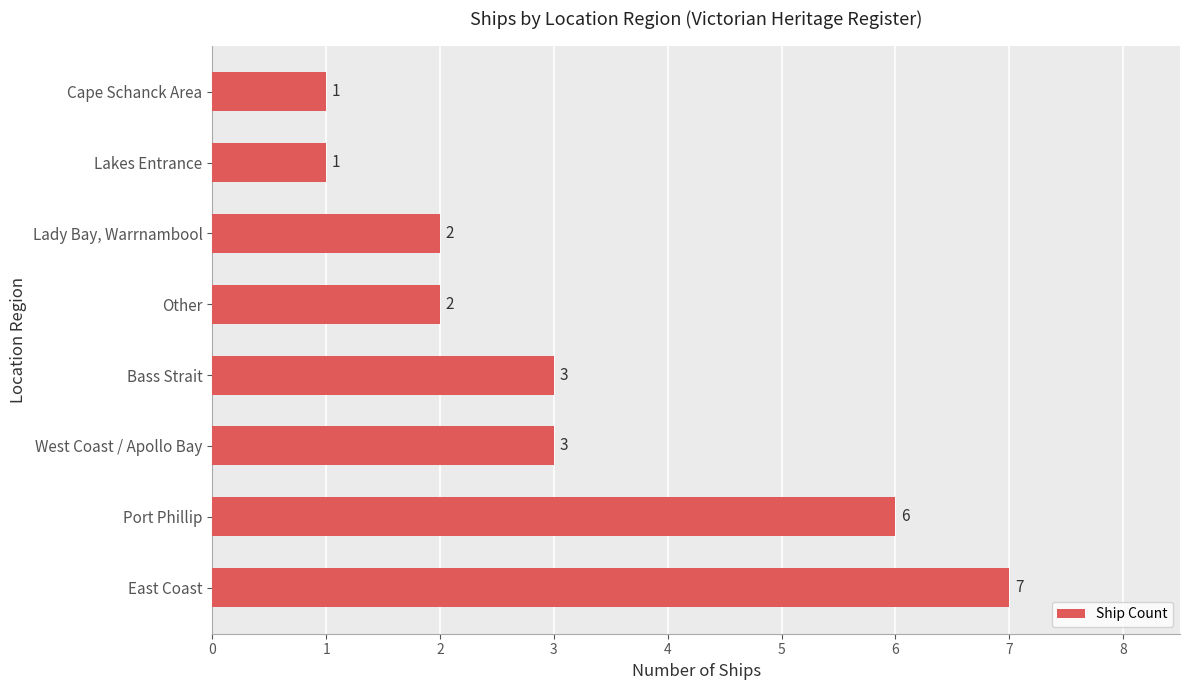

What is the maximum value shown in the chart?

7